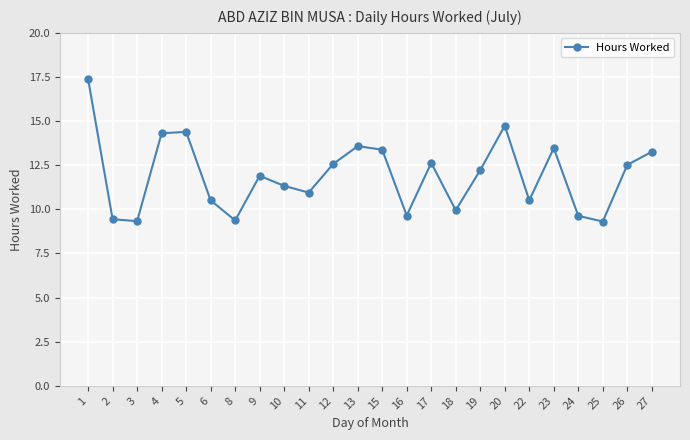

The value at 10 is 11.3. True or false?

True